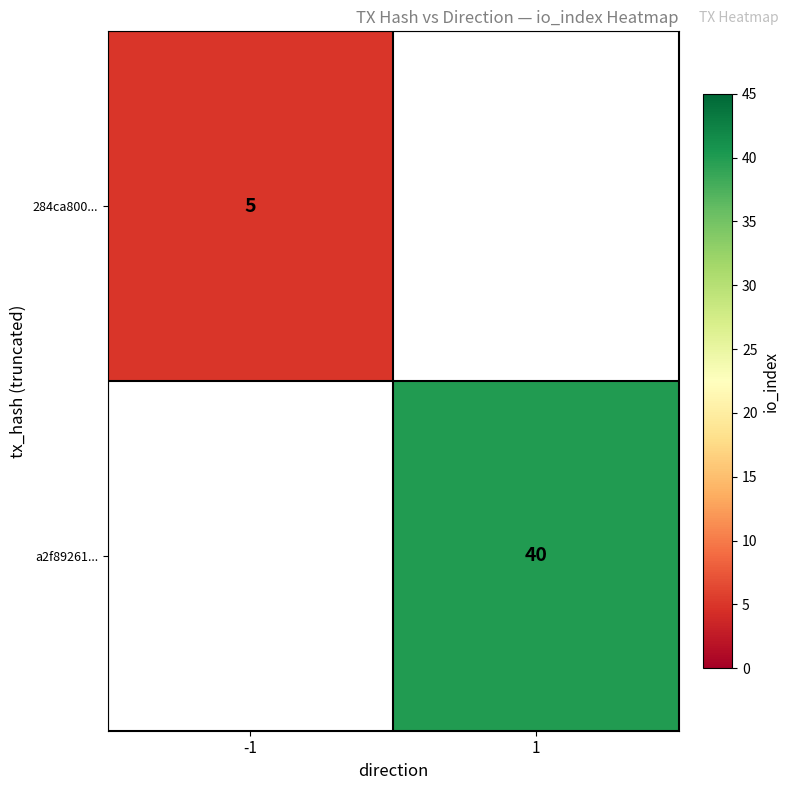

The 284ca800... series shows 8 at -1. True or false?

False